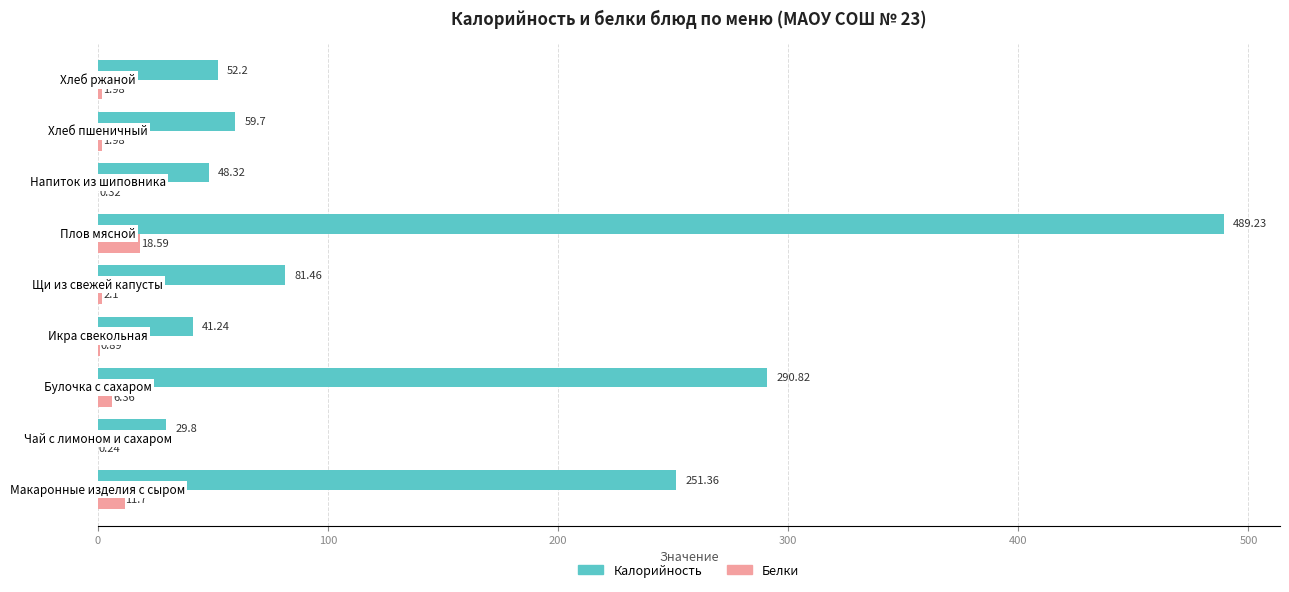

Which series has the largest total across all categories?

Калорийность